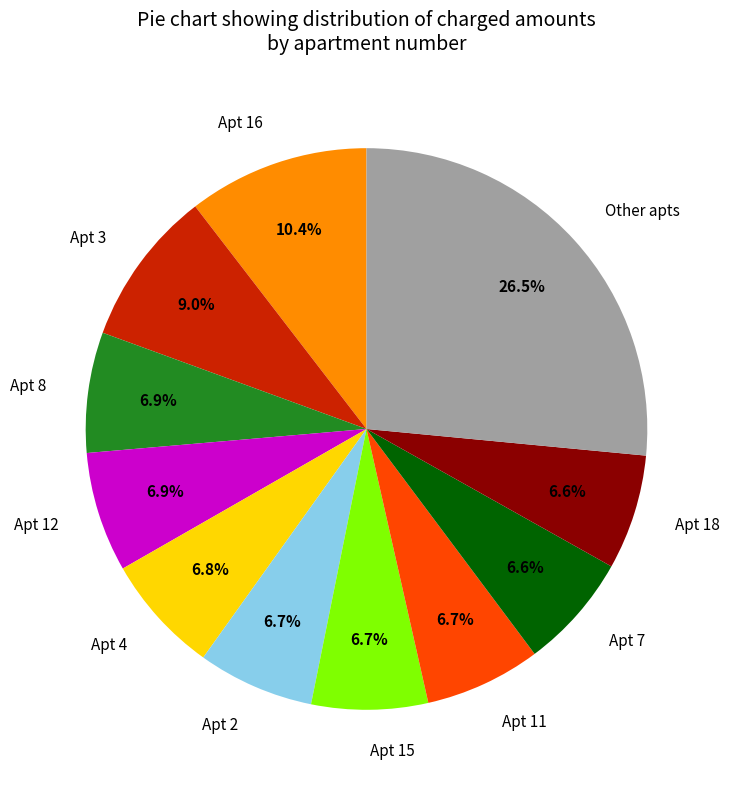

Count the number of slices in the pie.

11